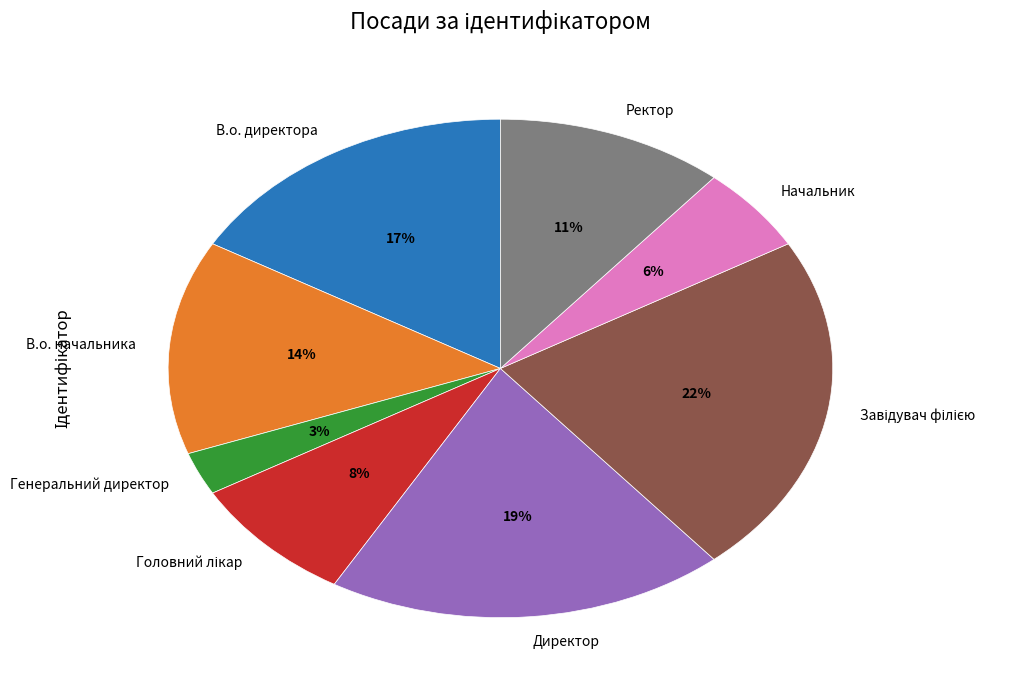

Is it true that Ректор is 11% of the pie?

True